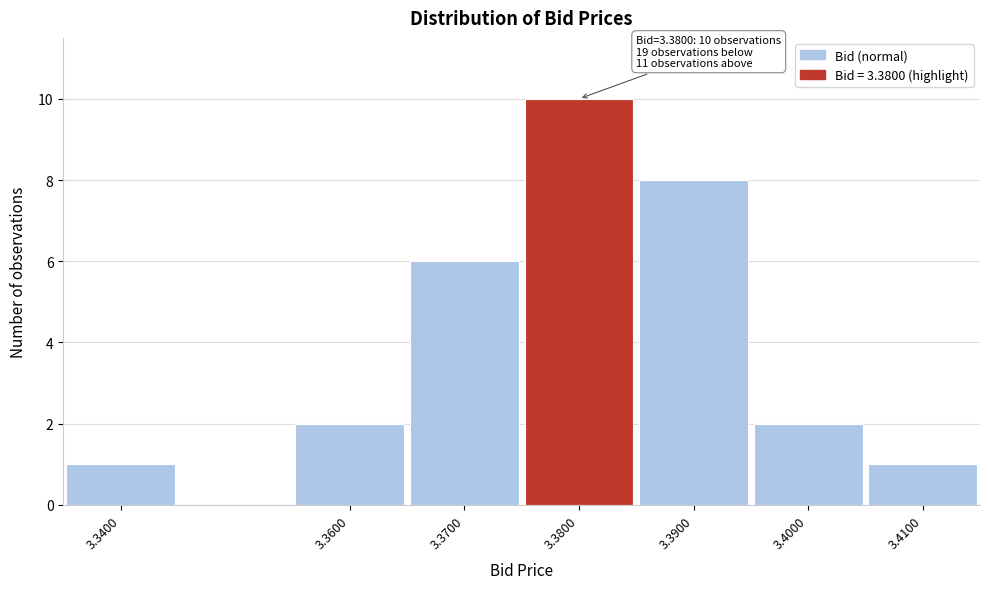

Over which range of the x-axis is the bar tallest?

3.375 to 3.385